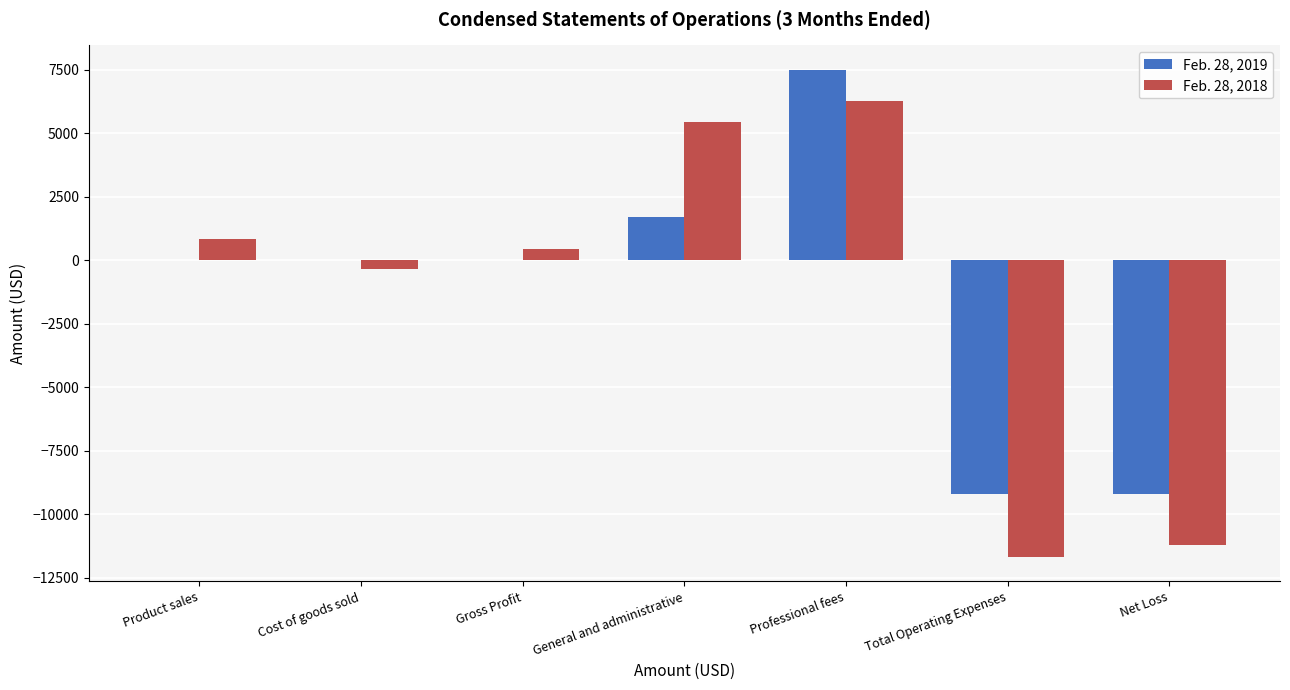

The value of Feb. 28, 2018 at Net Loss is -11233. True or false?

True